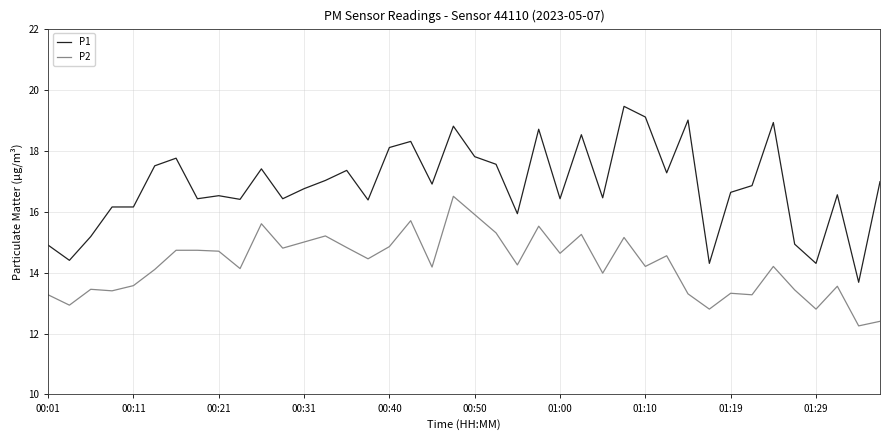

Rank the series by their maximum value, from highest to lowest.

P1, P2